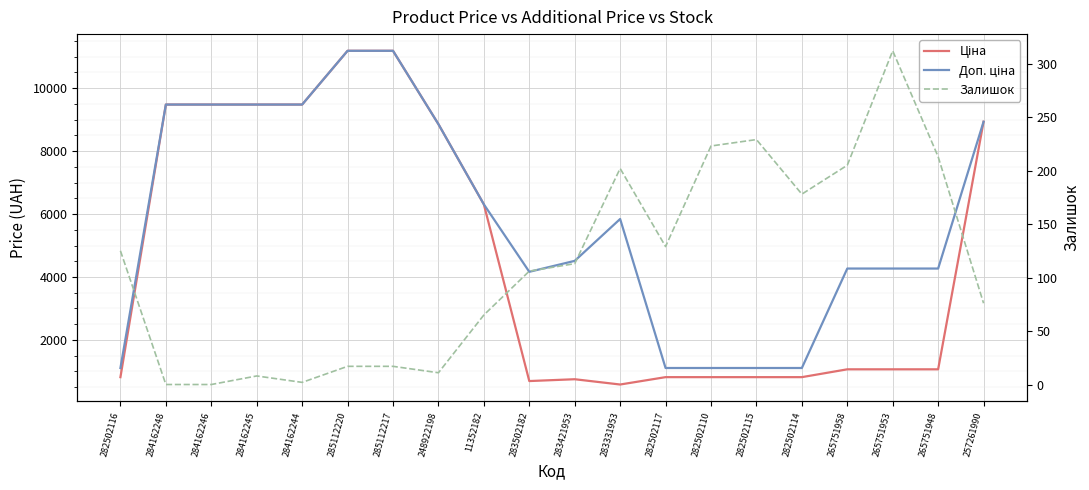

Is this an area chart (filled region under the line)?

No